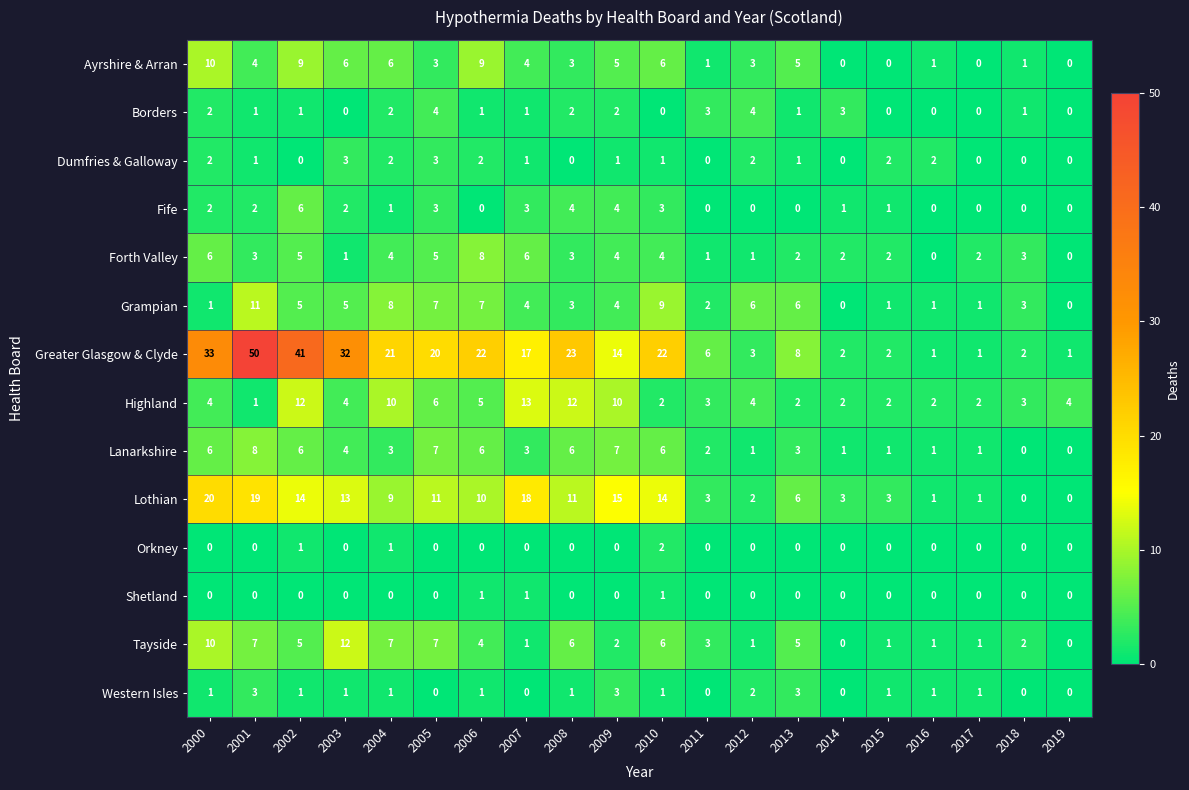

At which category is the sum across all series the highest?

2001